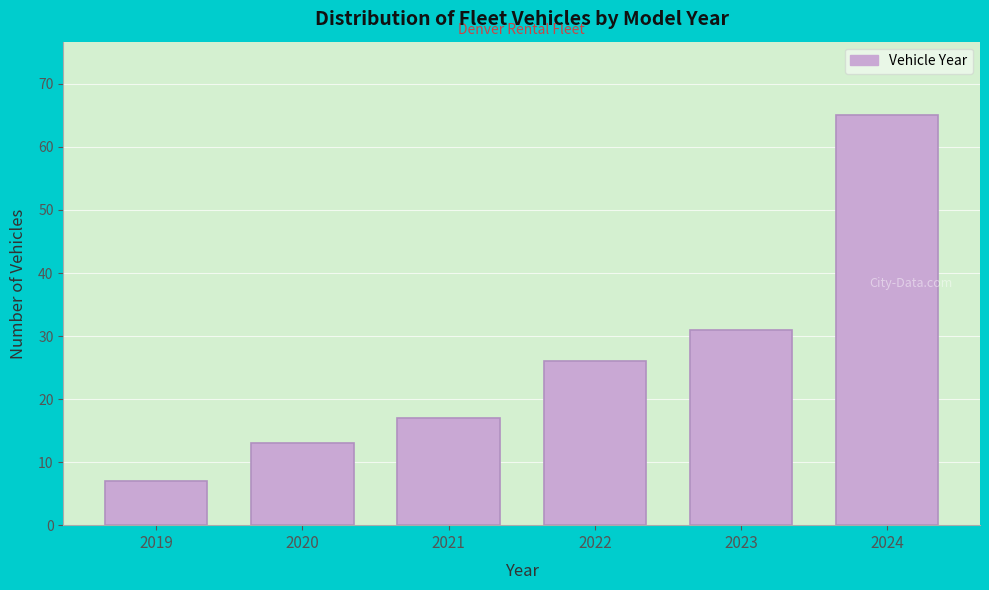

Reading right to left, what are all the values shown in this chart?

65	31	26	17	13	7